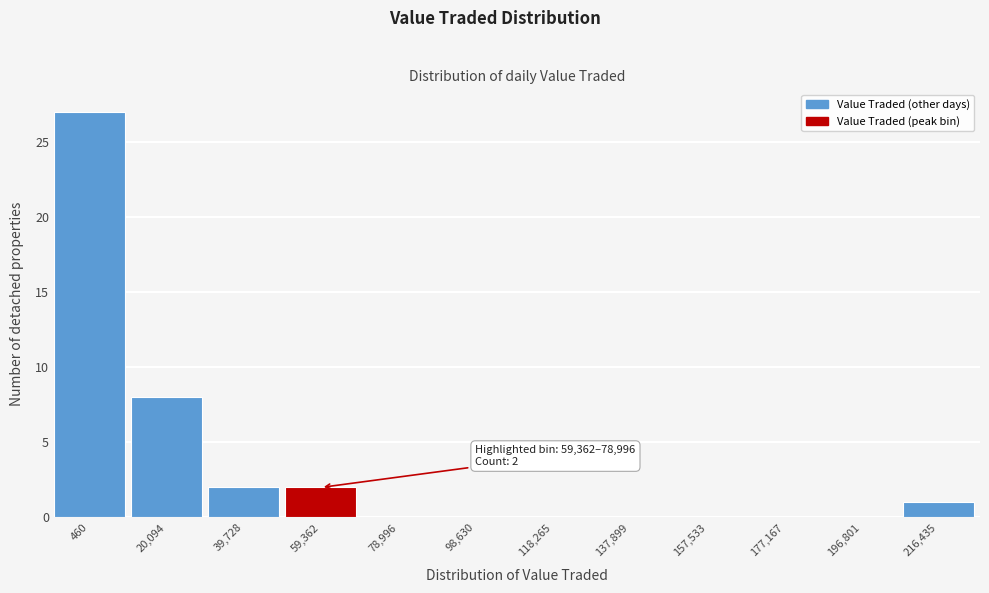

Reading right to left, list all the values displayed in this chart.

216,435=1	196,801=0	177,167=0	157,533=0	137,899=0	118,265=0	98,630=0	78,996=0	59,362=2	39,728=2	20,094=8	460=27